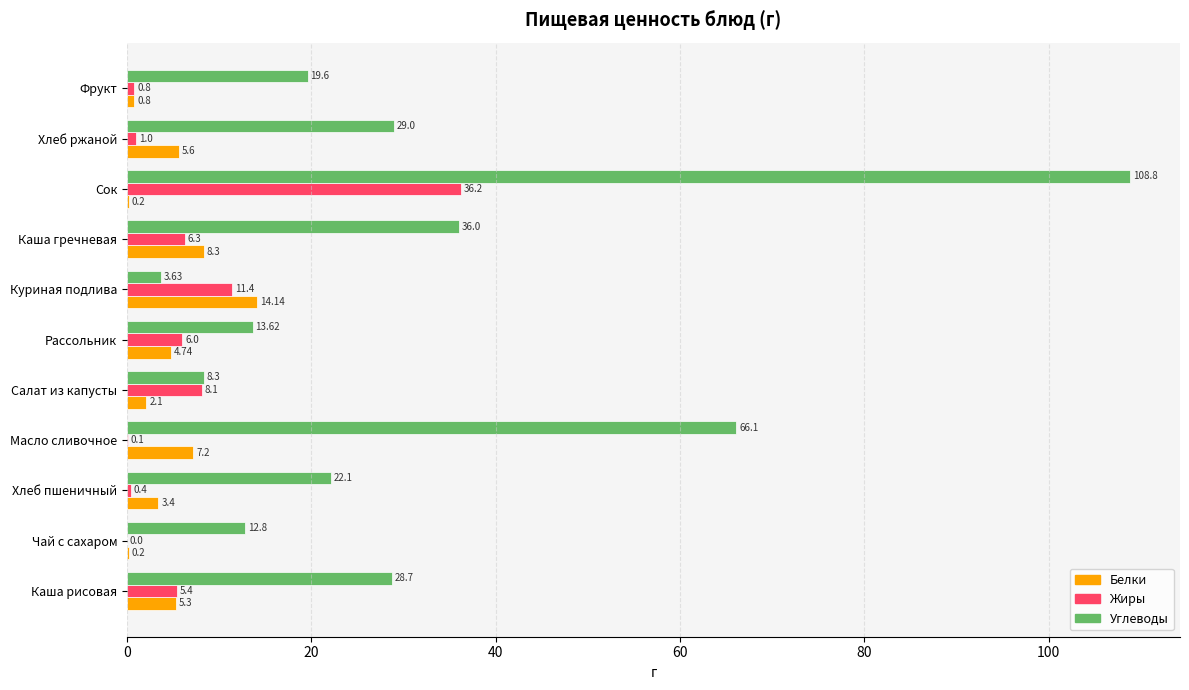

Between Масло сливочное and Сок, which series saw the biggest shift?

Углеводы